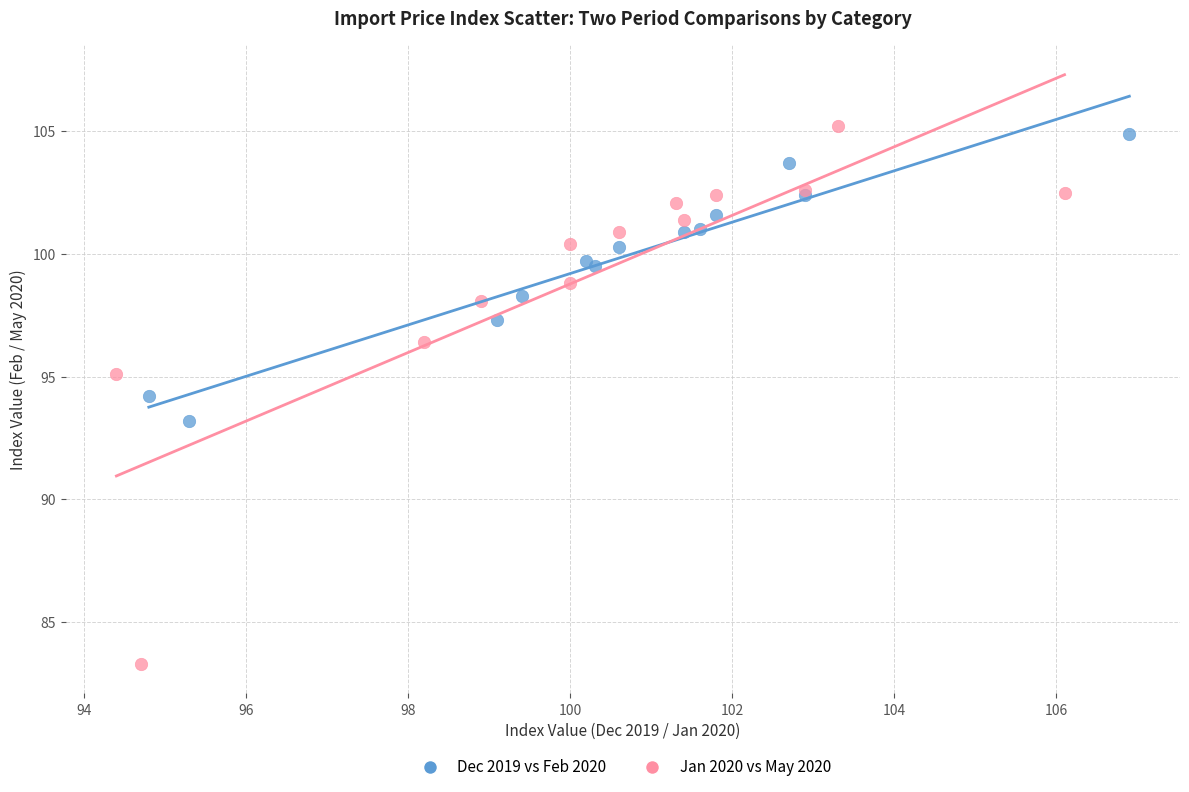

Which series has the widest spread of Y values?

Jan 2020 vs May 2020